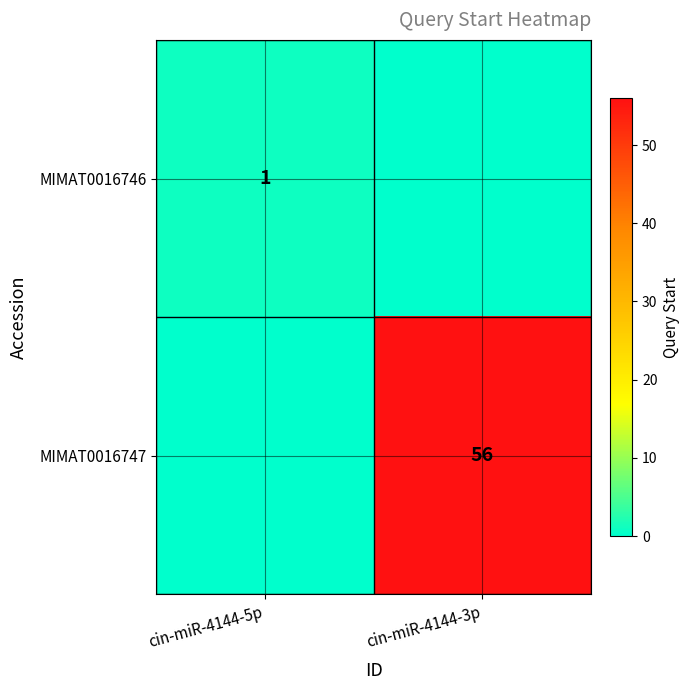

The value of MIMAT0016747 at cin-miR-4144-3p is 18. True or false?

False